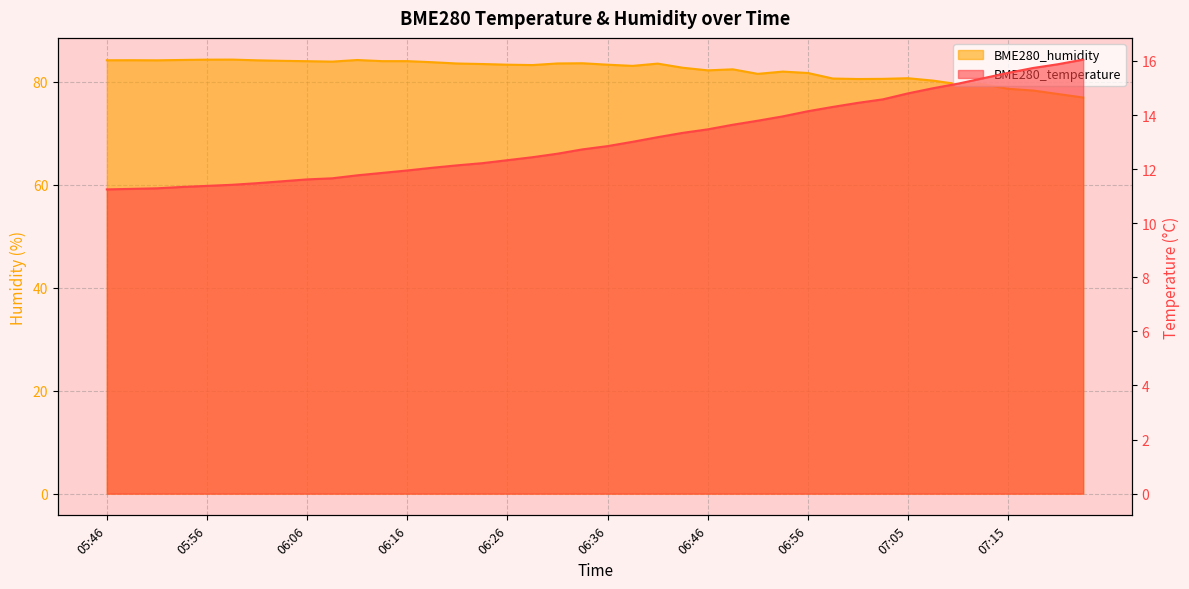

True or false: BME280_humidity has a value of 54.5 at 06:58.

False